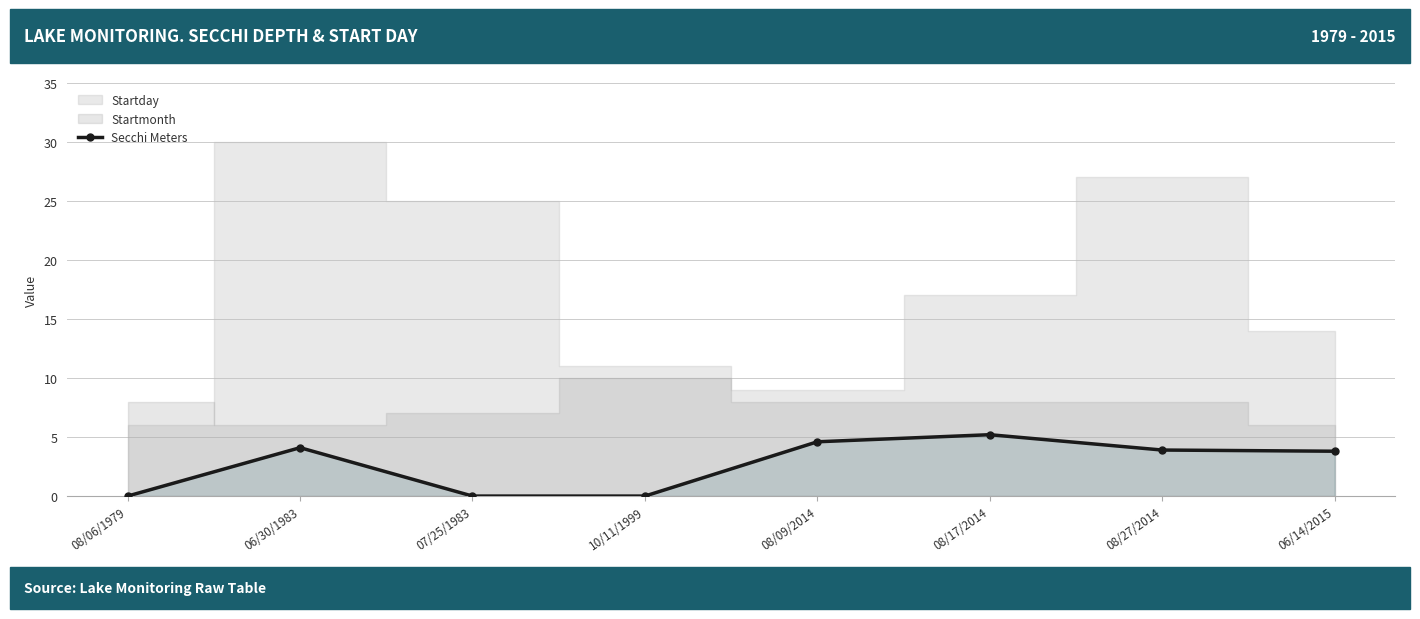

True or false: Secchi Meters has more than 2 interior local peaks.

False